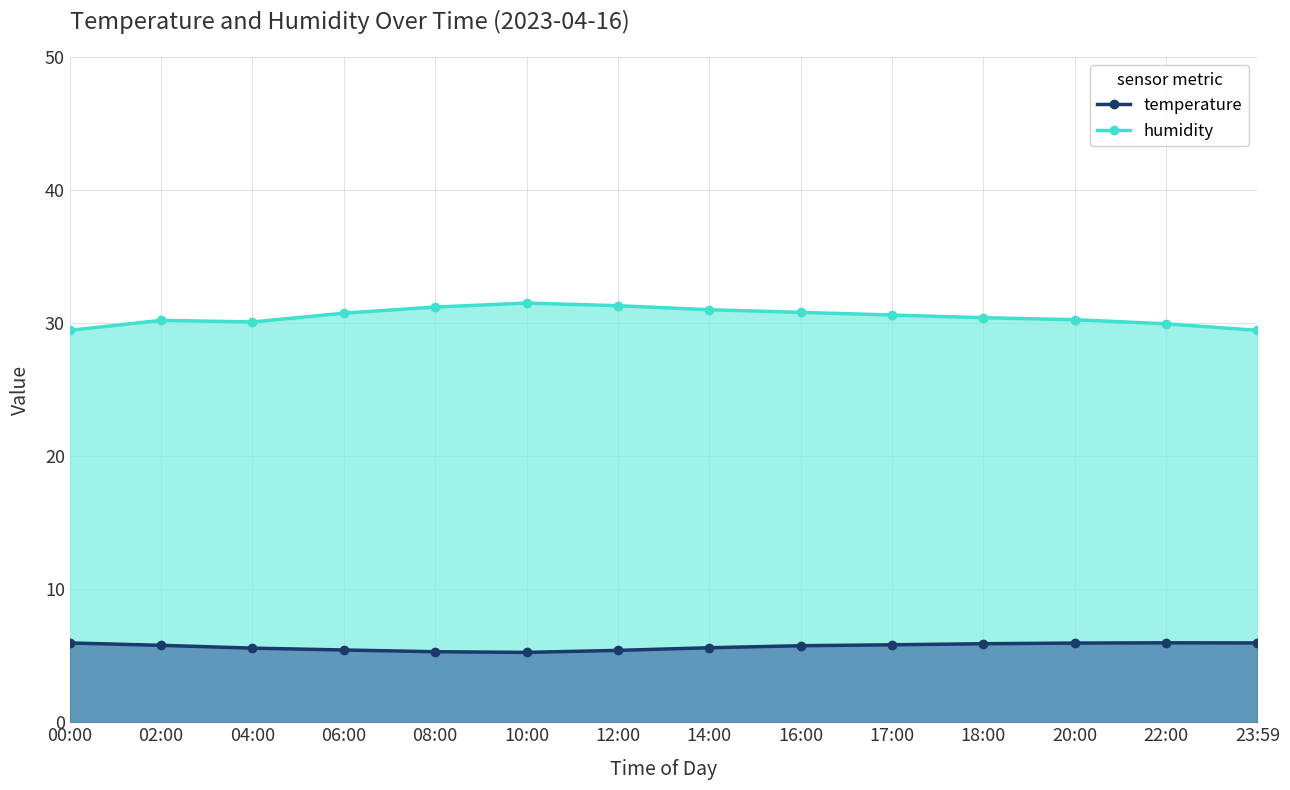

Is the value of temperature at 17:00 greater than the value of humidity at 12:00?

No